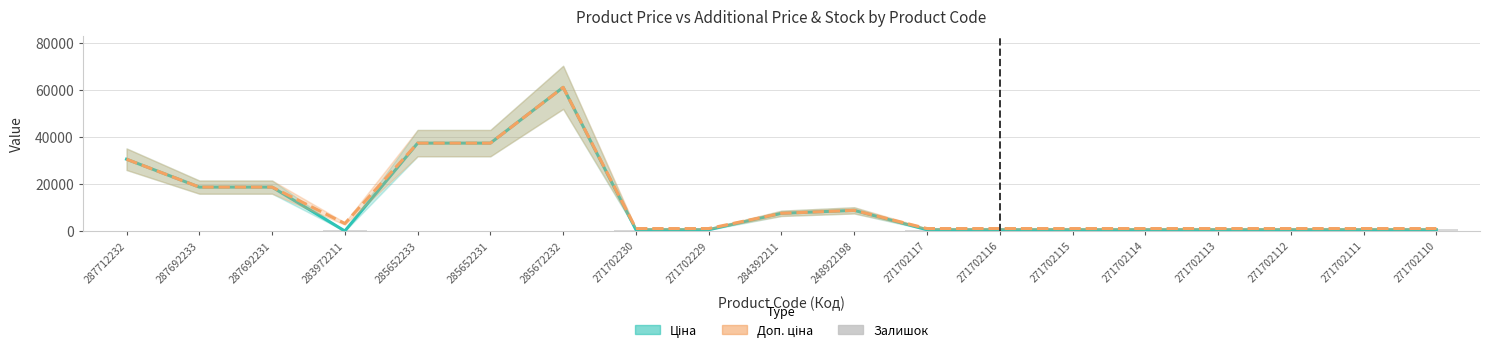

What is the difference between the Ціна values at 284392211 and 285652231?

29797.1